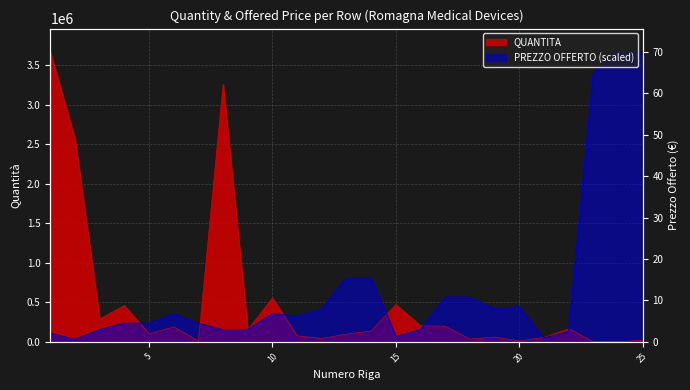

What is the value of the QUANTITA point at the 25th from the left?

20408.0